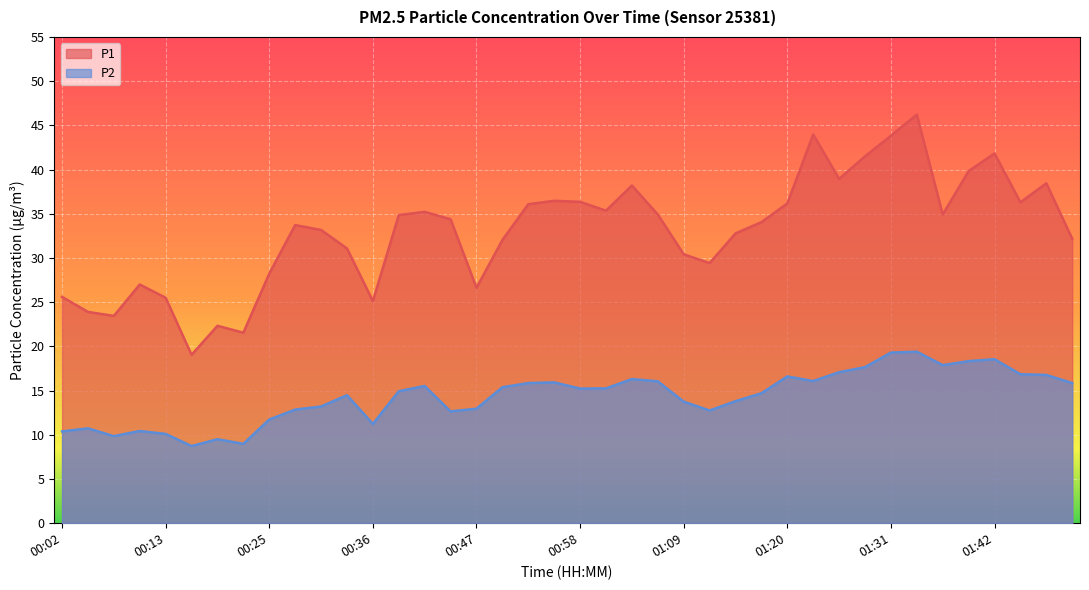

What is the lowest value of the P1 series?

19.1